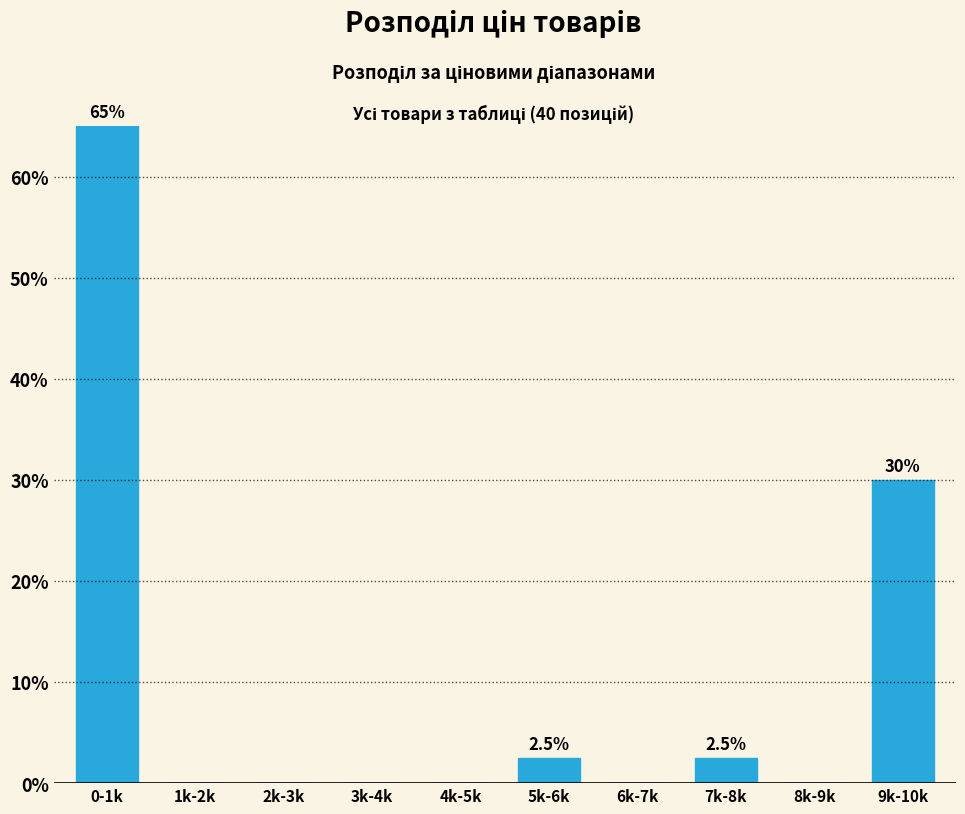

Reading left to right, what are all the values shown in this chart?

0-1k=65.0	1k-2k=0.0	2k-3k=0.0	3k-4k=0.0	4k-5k=0.0	5k-6k=2.5	6k-7k=0.0	7k-8k=2.5	8k-9k=0.0	9k-10k=30.0